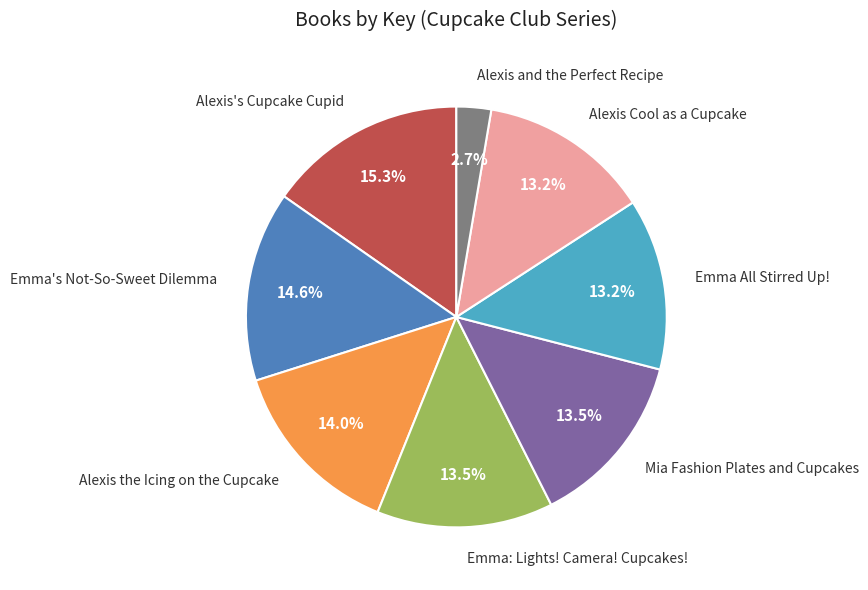

To the nearest percent, what is the combined percentage of Alexis's Cupcake Cupid and Emma's Not-So-Sweet Dilemma?

30%